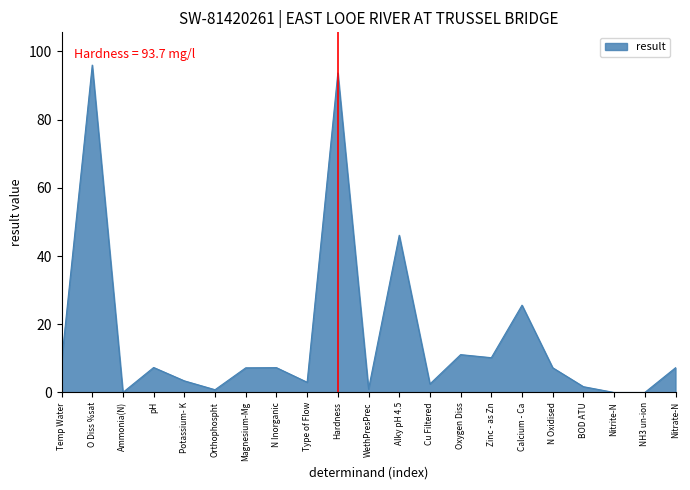

How many lines are shown in the chart?

1